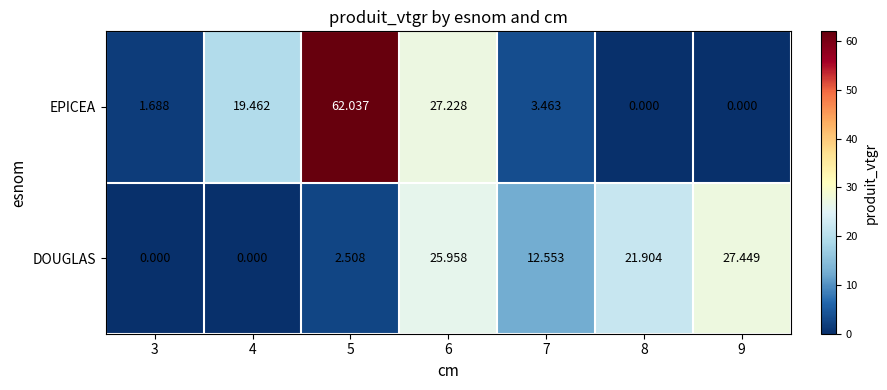

Which series has the largest total across all categories?

EPICEA